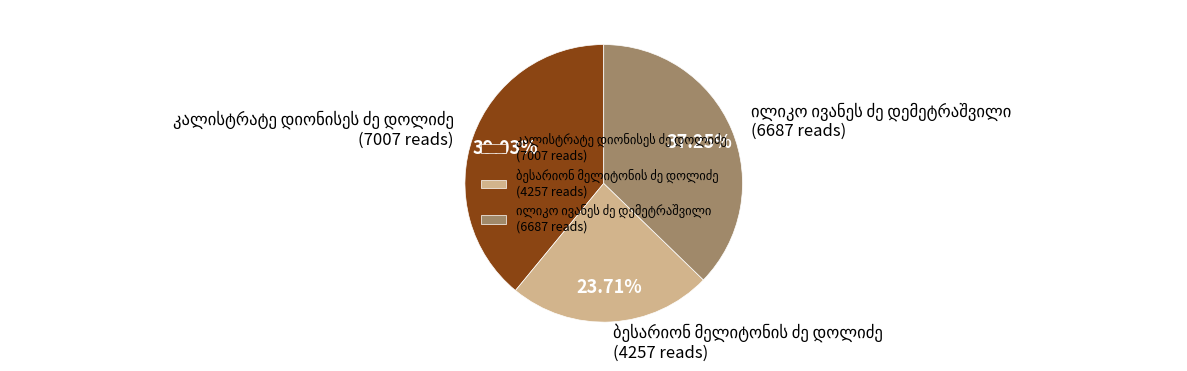

Is there a majority slice in this chart?

No